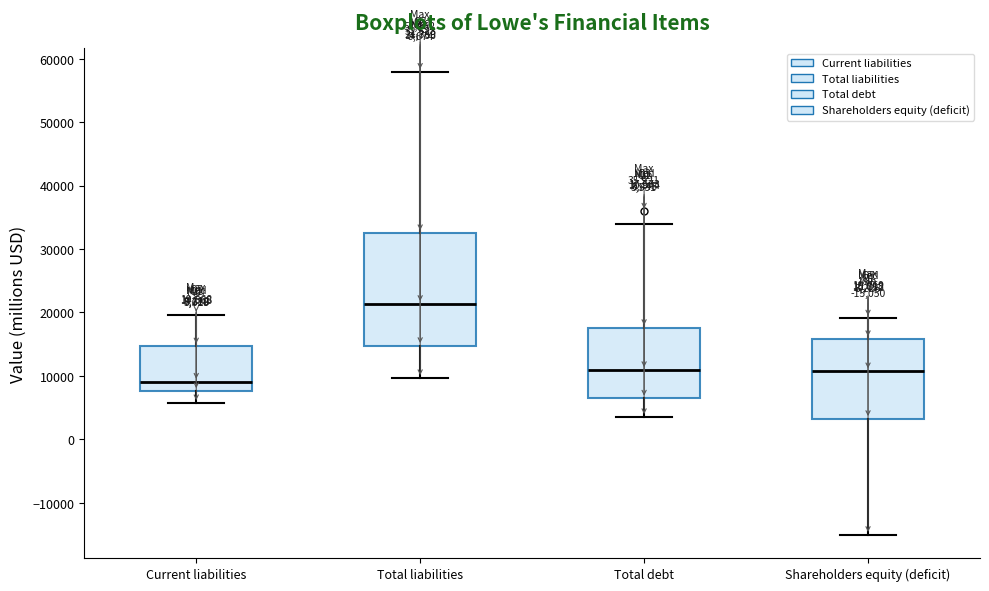

Which box is the tallest, from its lower edge to its upper edge?

Total liabilities